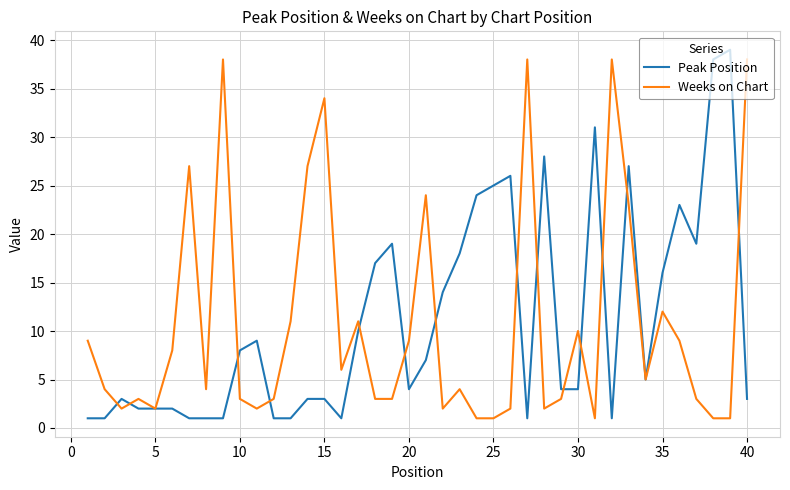

In Peak Position, how many points are higher than both neighbors (excluding endpoints)?

9